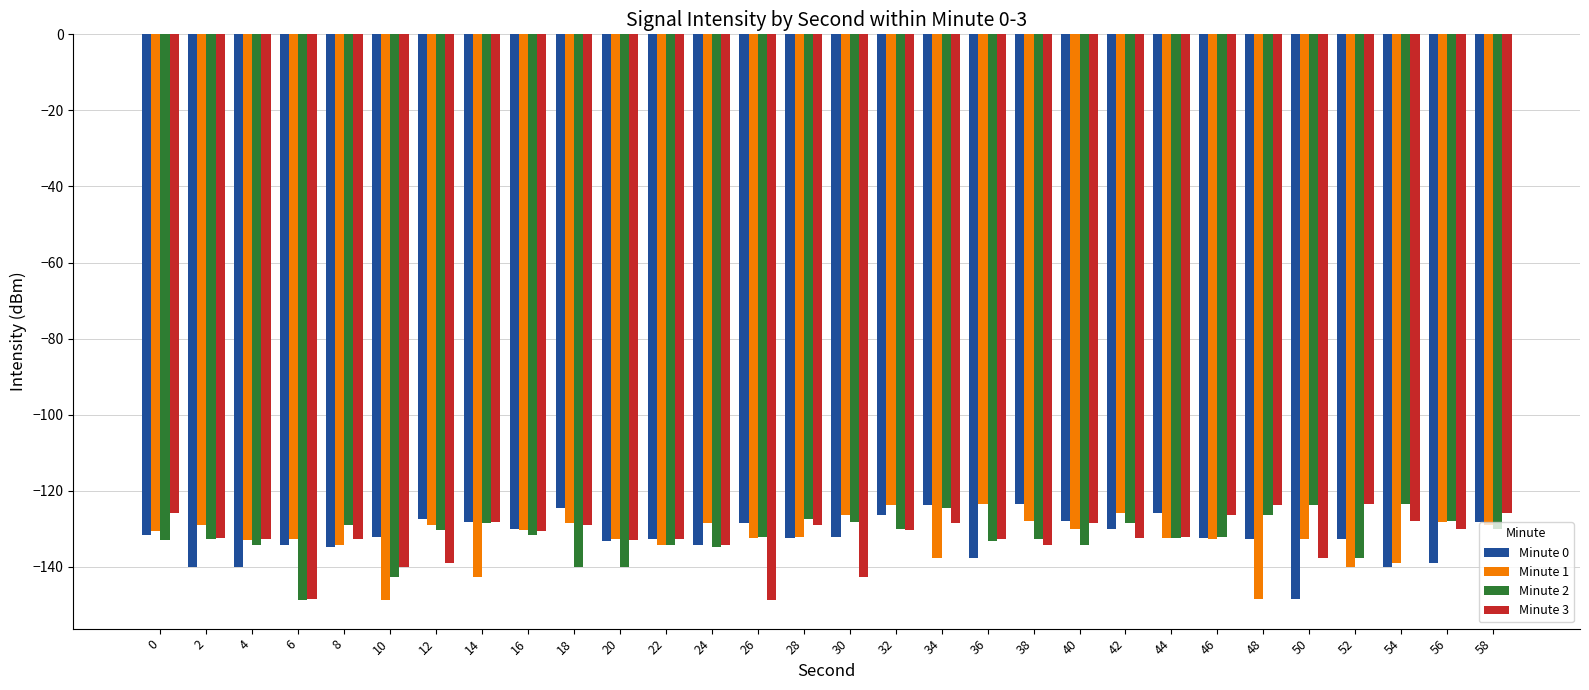

How many series are shown in this chart?

4